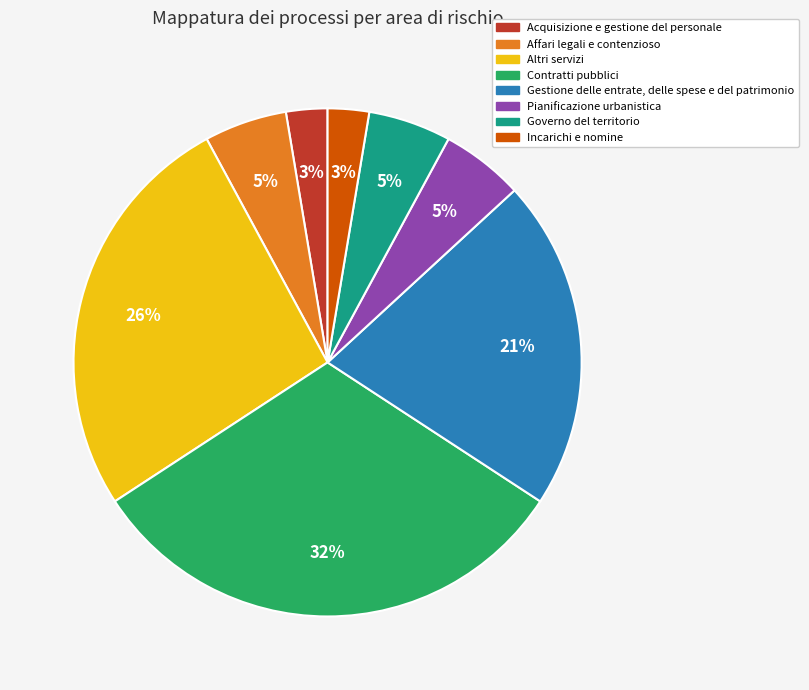

Is there any slice that represents more than half of the pie?

No